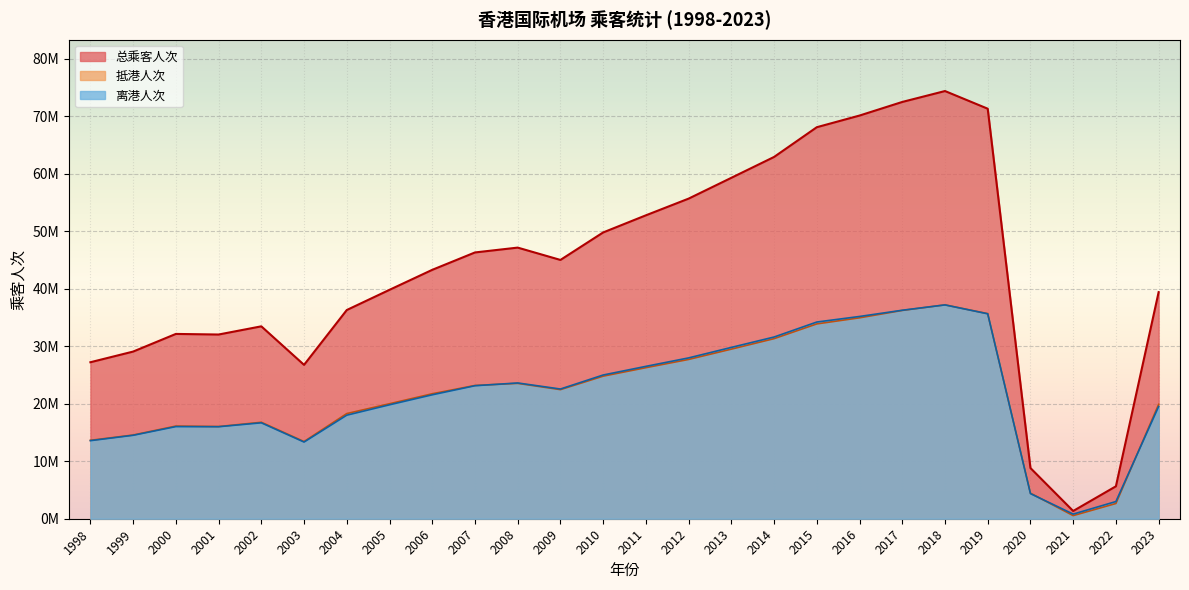

In 离港人次, how many points are lower than both neighbors (excluding endpoints)?

4